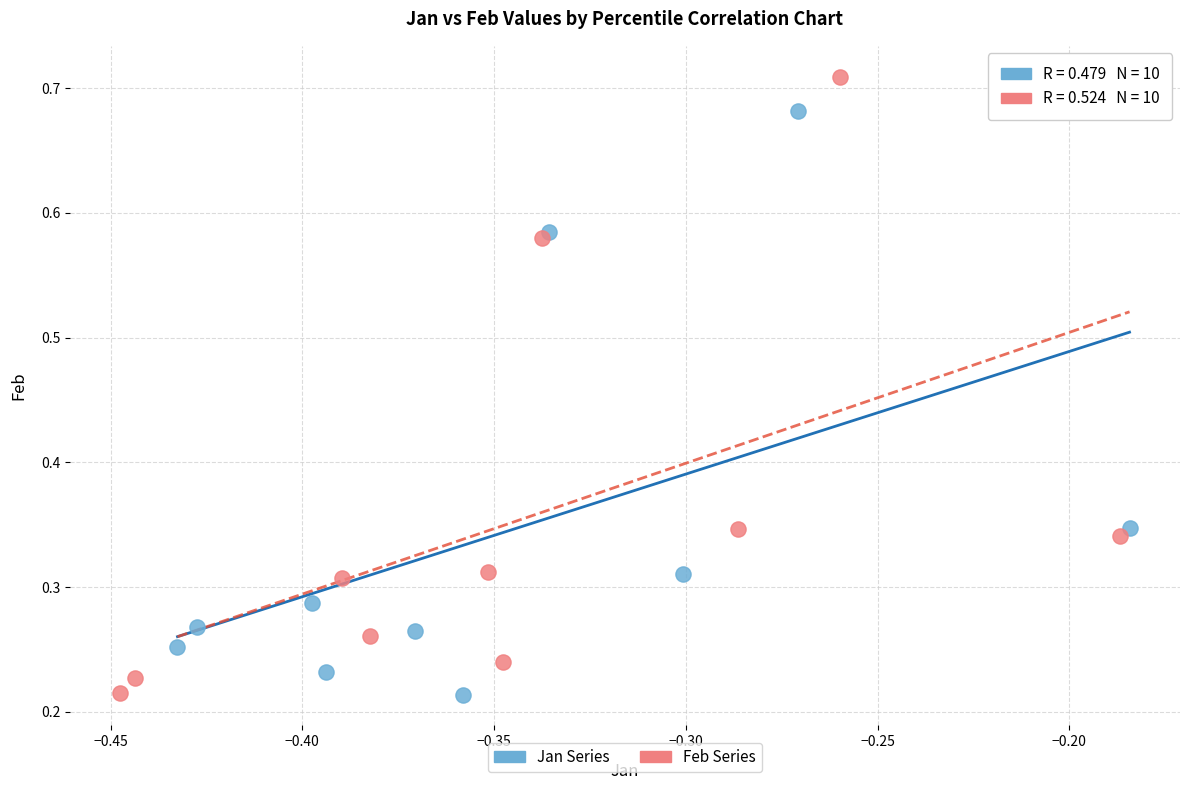

Which series has the largest Y range (max minus min)?

Feb Series